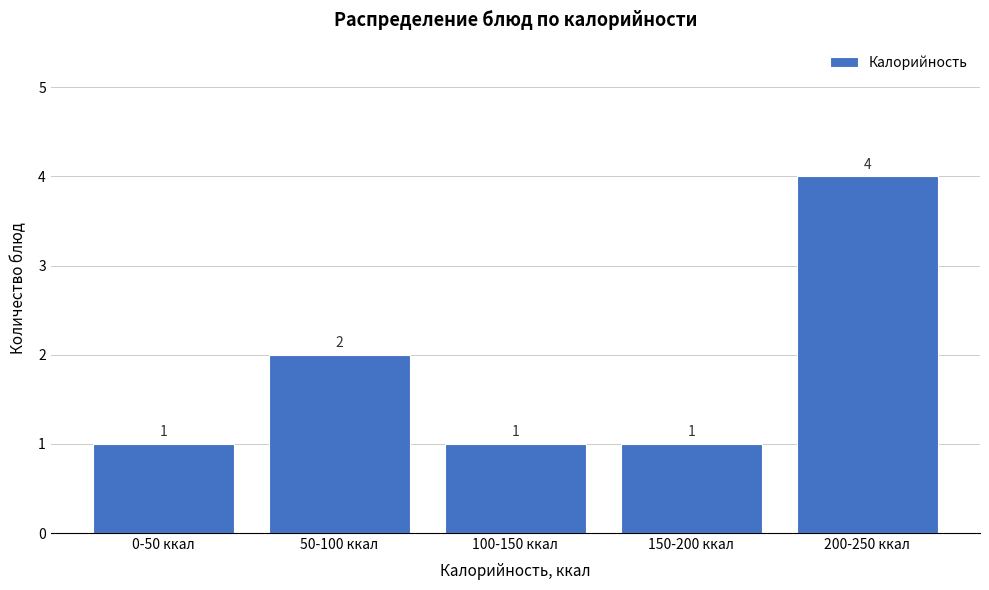

Reading left to right, transcribe all the data shown in this chart.

0-50 ккал=1	50-100 ккал=2	100-150 ккал=1	150-200 ккал=1	200-250 ккал=4